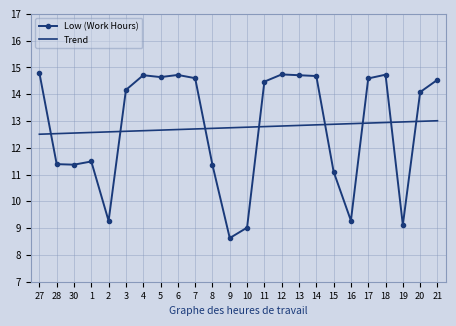

How many times do Trend and Low (Work Hours) cross each other?

8